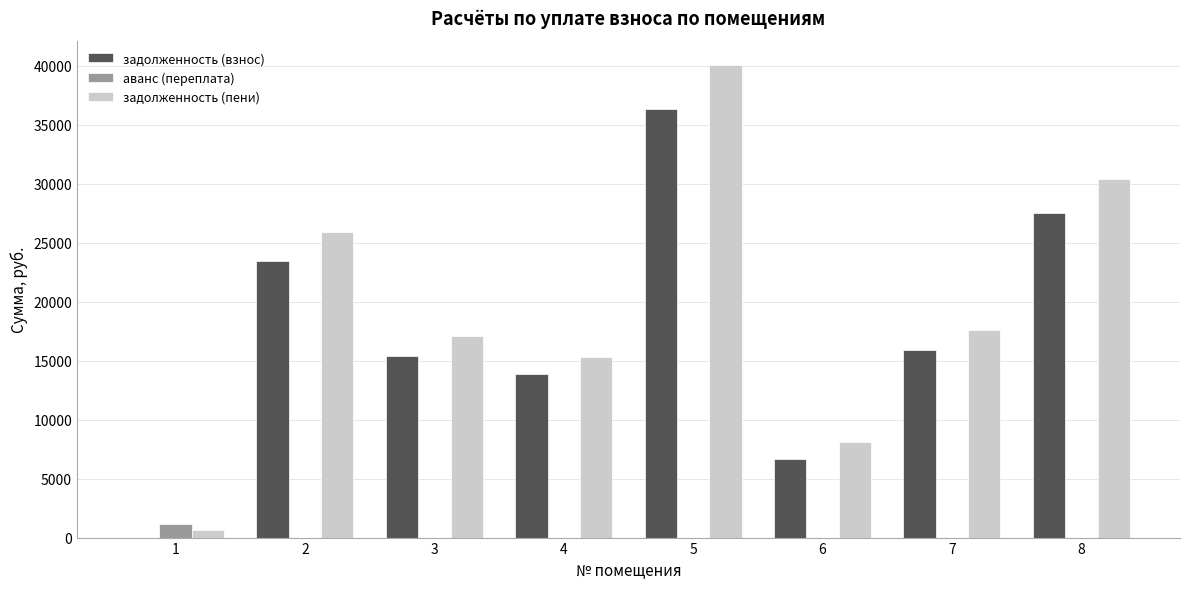

Reading left to right, transcribe all the data shown in this chart.

задолженность (взнос): 1=0.0	2=23421.0	3=15430.0	4=13838.2	5=36284.6	6=6691.0	7=15917.2	8=27514.0
аванс (переплата): 1=1132.6	2=0.0	3=0.0	4=0.0	5=0.0	6=0.0	7=0.0	8=0.0
задолженность (пени): 1=660.3	2=25873.9	3=17045.9	4=15287.4	5=40084.7	6=8062.0	7=17574.4	8=30395.5